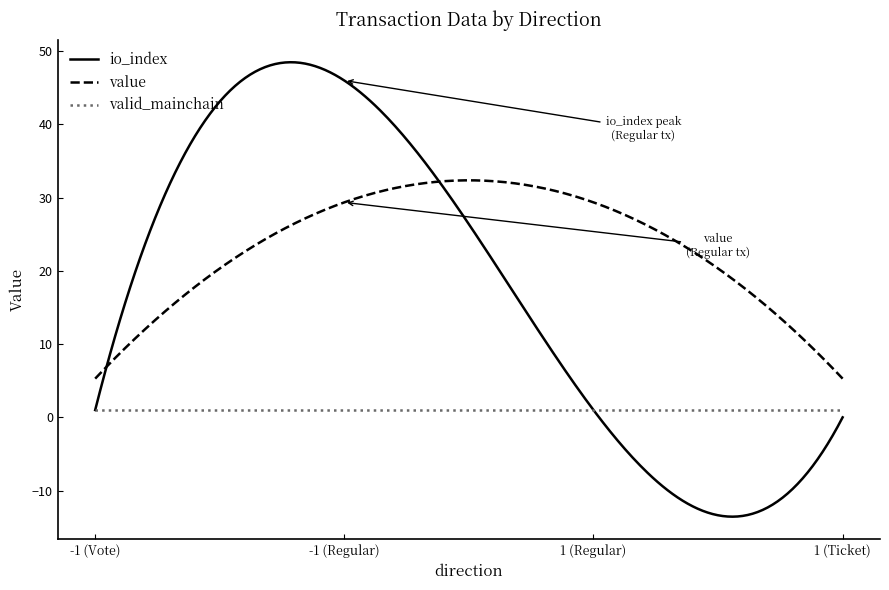

Which series has the largest total across all categories?

value